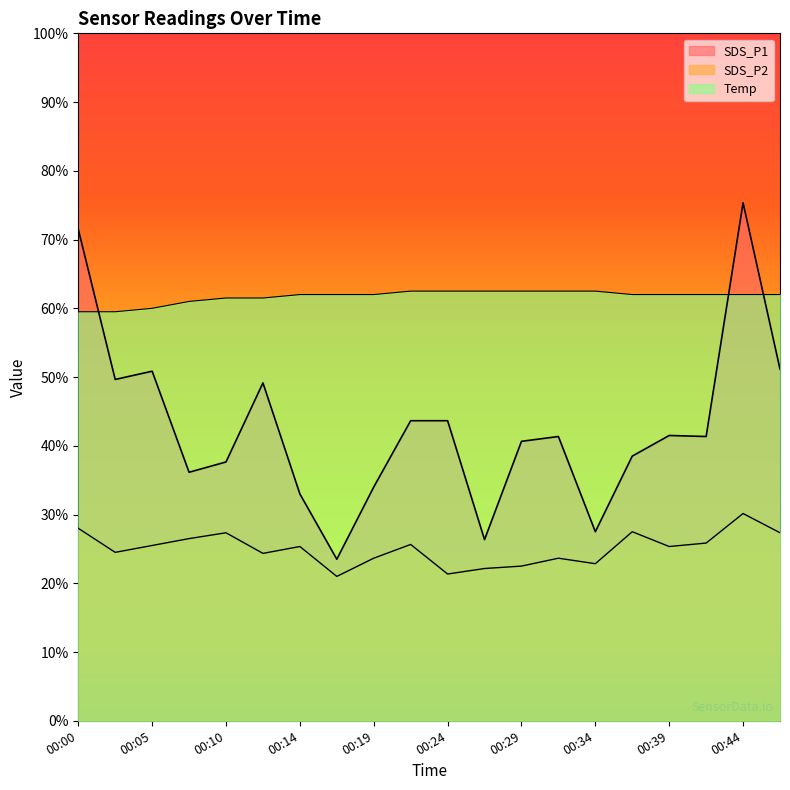

What is the average value of the SDS_P1 series?

42.8